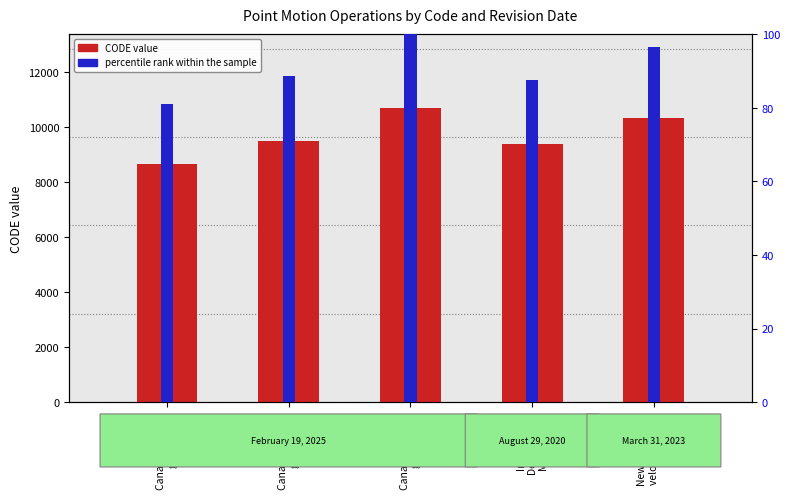

Reading right to left, list all the values displayed in this chart.

CODE: 10323.0	9375.0	10707.0	9483.0	8676.0
percentile rank within the sample: 96.4	87.6	100.0	88.6	81.0